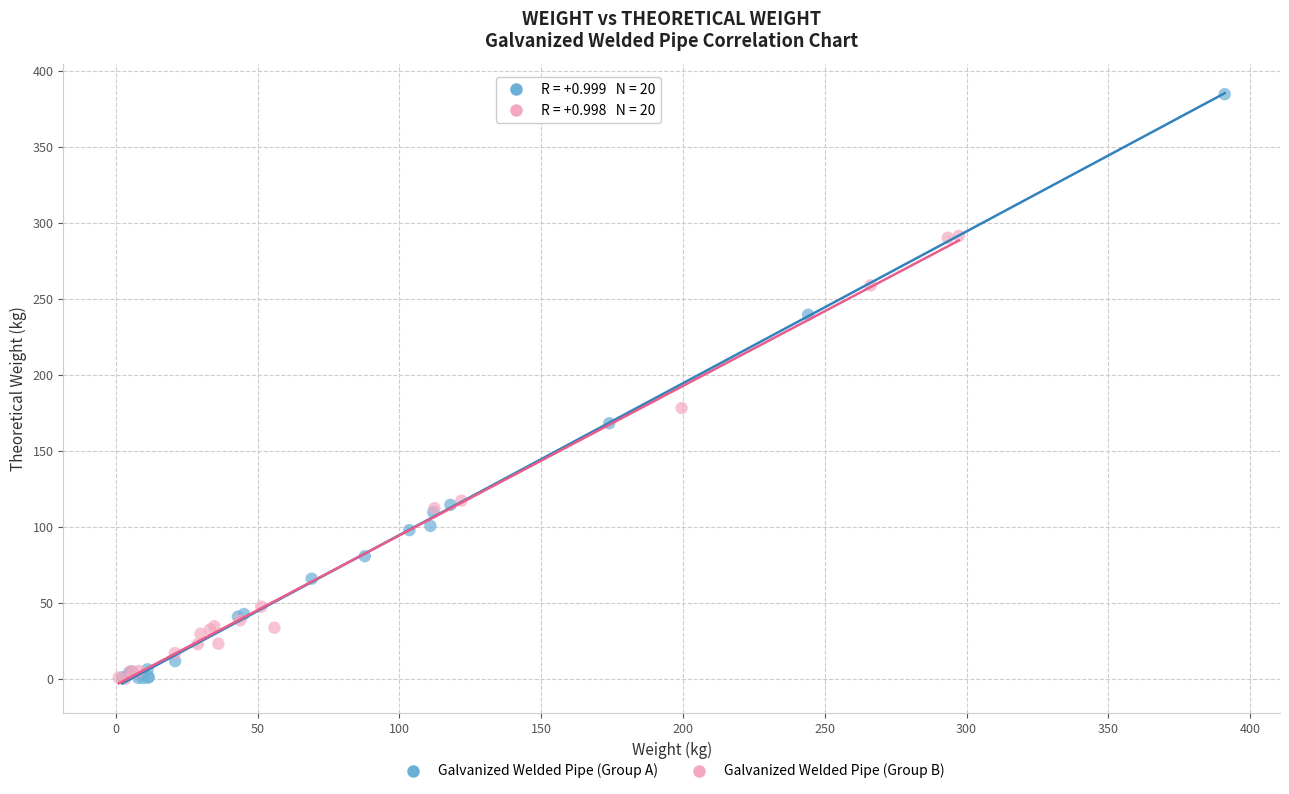

Which series reaches the maximum Y coordinate?

Galvanized Welded Pipe (Group A)